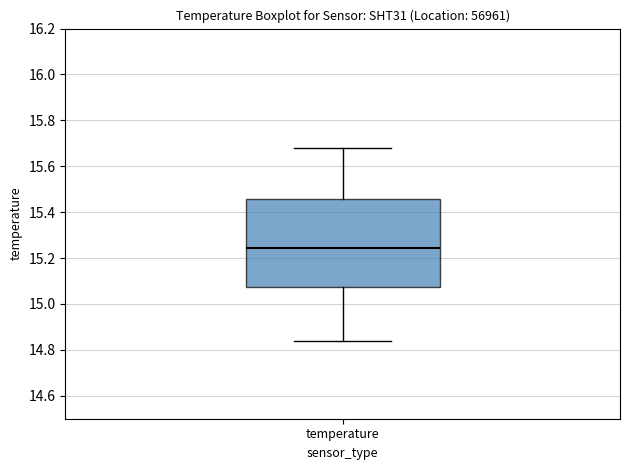

Read this box plot against the y-axis: the position of the median line, the range covered by the box, and the ends of both whiskers. The values are not printed on the chart, so give them approximately, as read against the axis.

median 15.24, box 15.08 to 15.46, whiskers 14.84 to 15.68